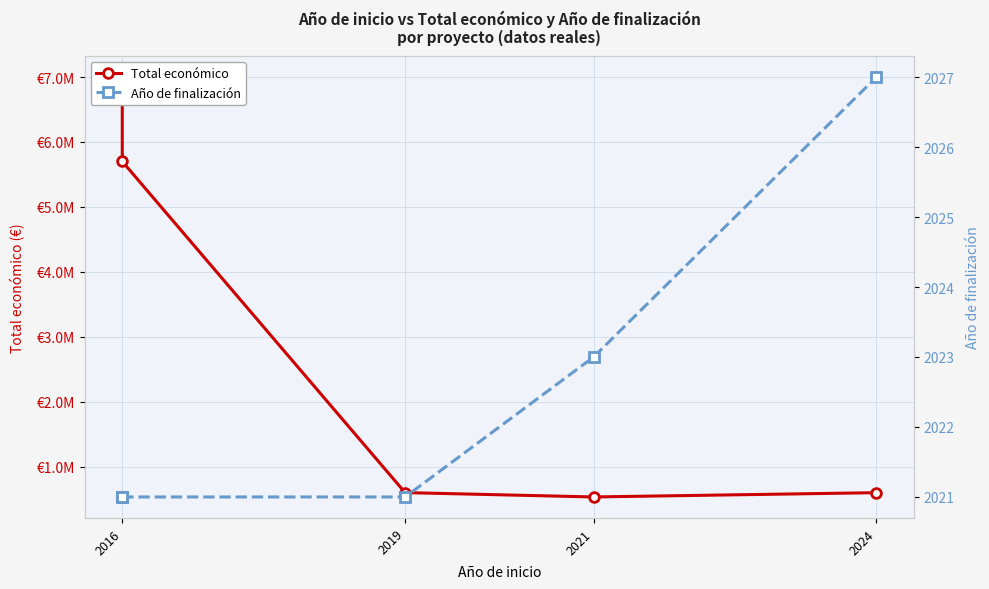

Rank the series by their maximum value, from lowest to highest.

Año de finalización, Total económico